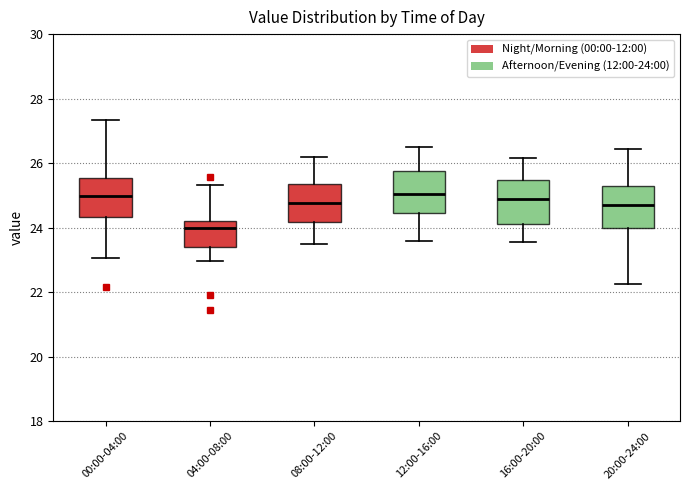

Reading left to right, read every box against the y-axis: the position of its median line, the range the box covers, and the ends of its whiskers. The values are not printed on the chart, so give them approximately, as read against the axis.

00:00-04:00: median 25.0, box 24.4 to 25.6, whiskers 23.0 to 27.4
04:00-08:00: median 24.0, box 23.4 to 24.2, whiskers 23.0 to 25.4
08:00-12:00: median 24.8, box 24.2 to 25.4, whiskers 23.6 to 26.2
12:00-16:00: median 25.0, box 24.4 to 25.8, whiskers 23.6 to 26.6
16:00-20:00: median 25.0, box 24.2 to 25.4, whiskers 23.6 to 26.2
20:00-24:00: median 24.8, box 24.0 to 25.4, whiskers 22.2 to 26.4